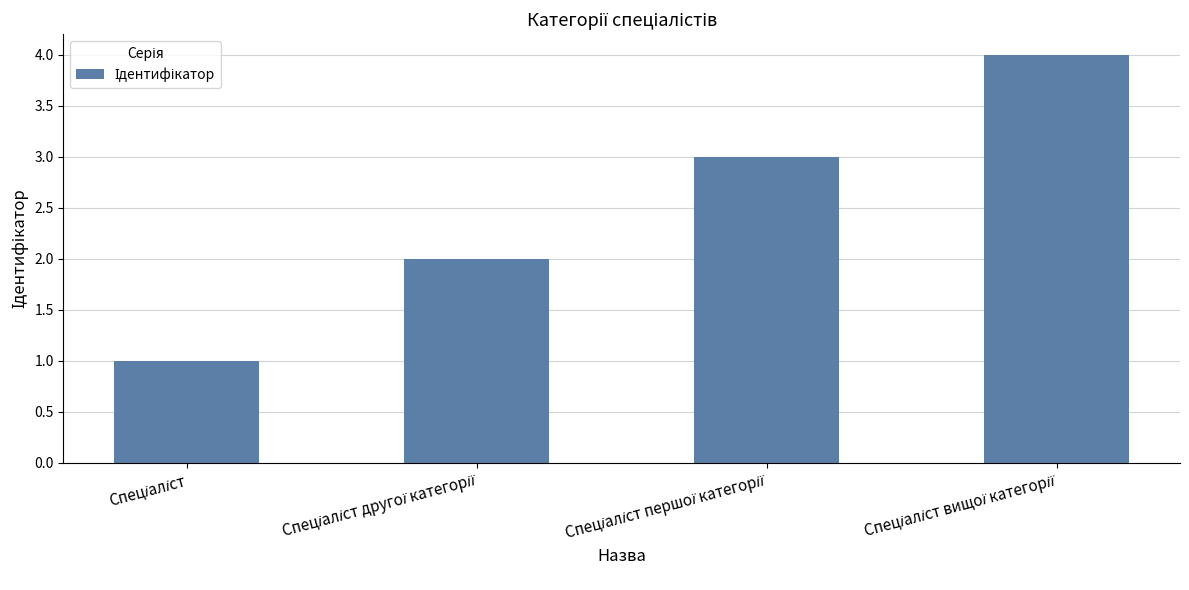

What is the greatest value displayed?

4